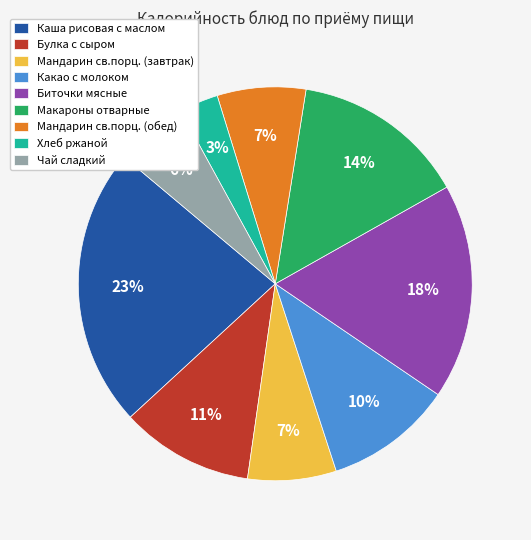

Do Чай сладкий and Мандарин св.порц. (обед) together represent more than half of the pie?

No